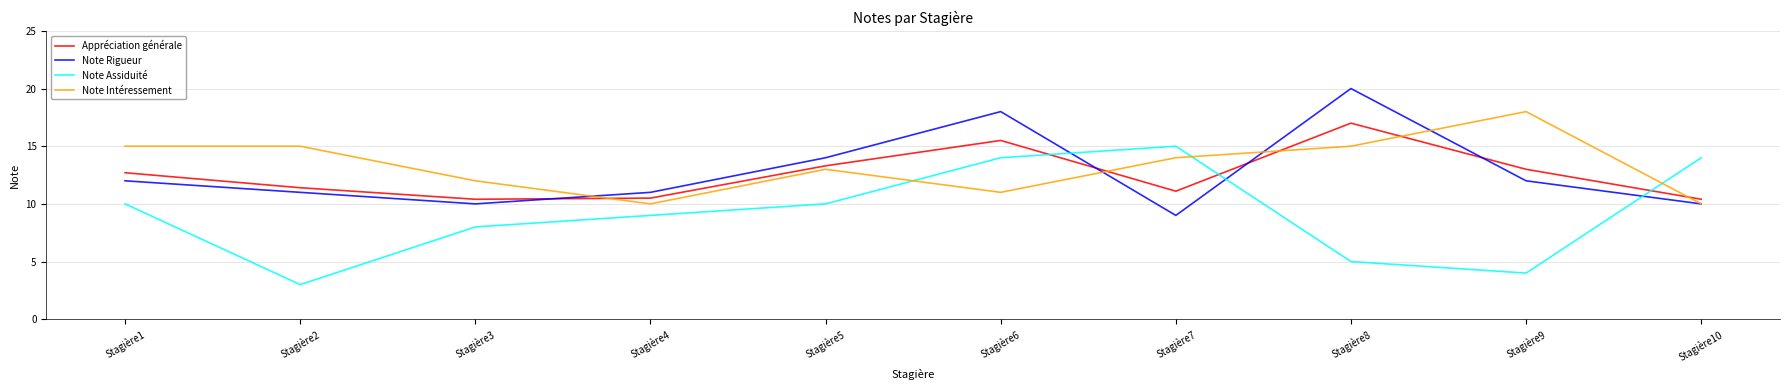

At which category does Note Rigueur reach its first local valley?

Stagière3